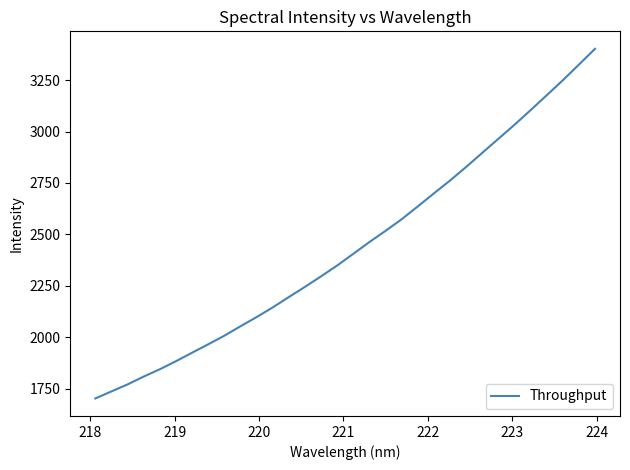

What is the sum of all values?

78060.5